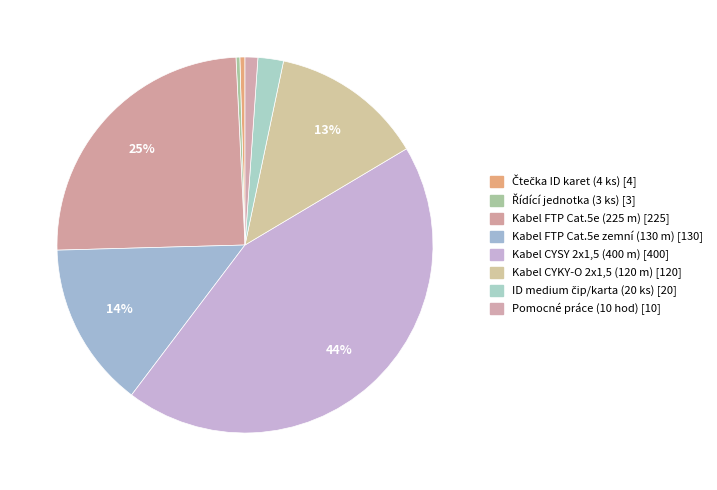

Does Kabel FTP Cat.5e (225 m) represent more than half of the total?

No